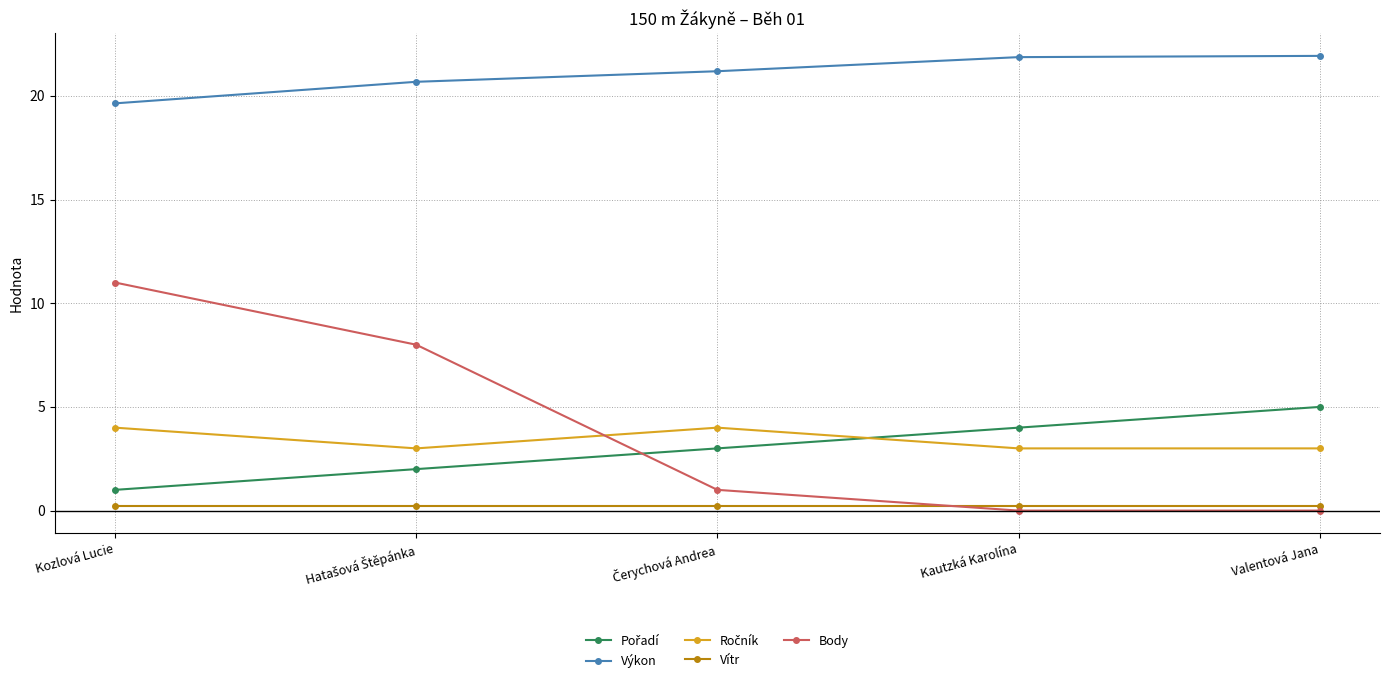

At which label is Výkon closest to 20?

Kozlová Lucie